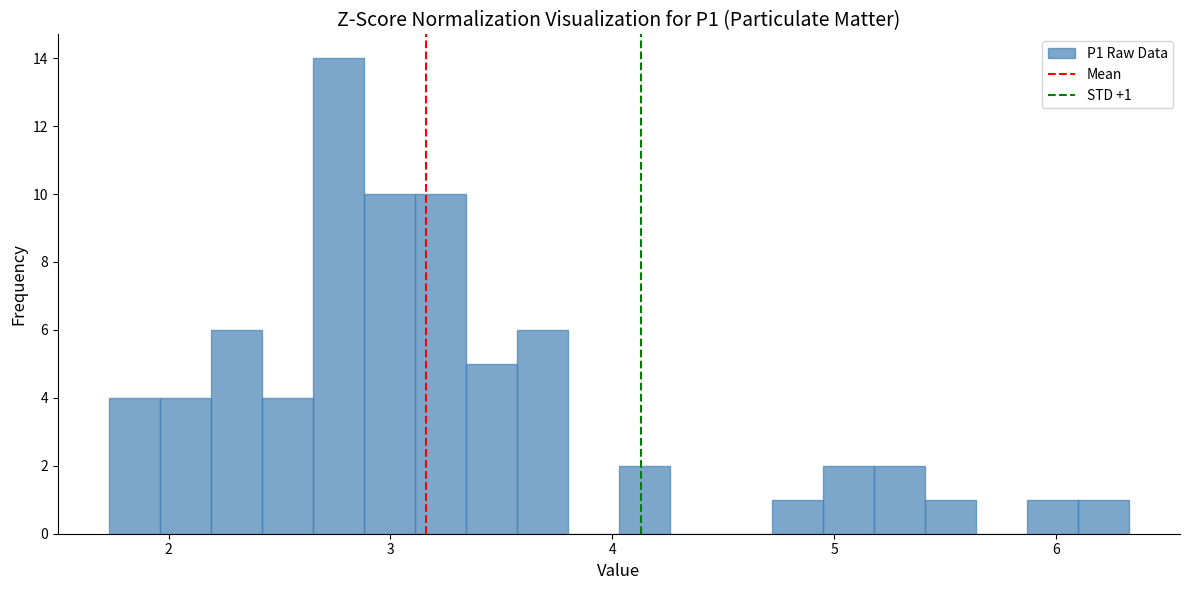

Around what value on the x-axis is the tallest bar? Give the approximate position of its centre, as read against the axis.

2.8